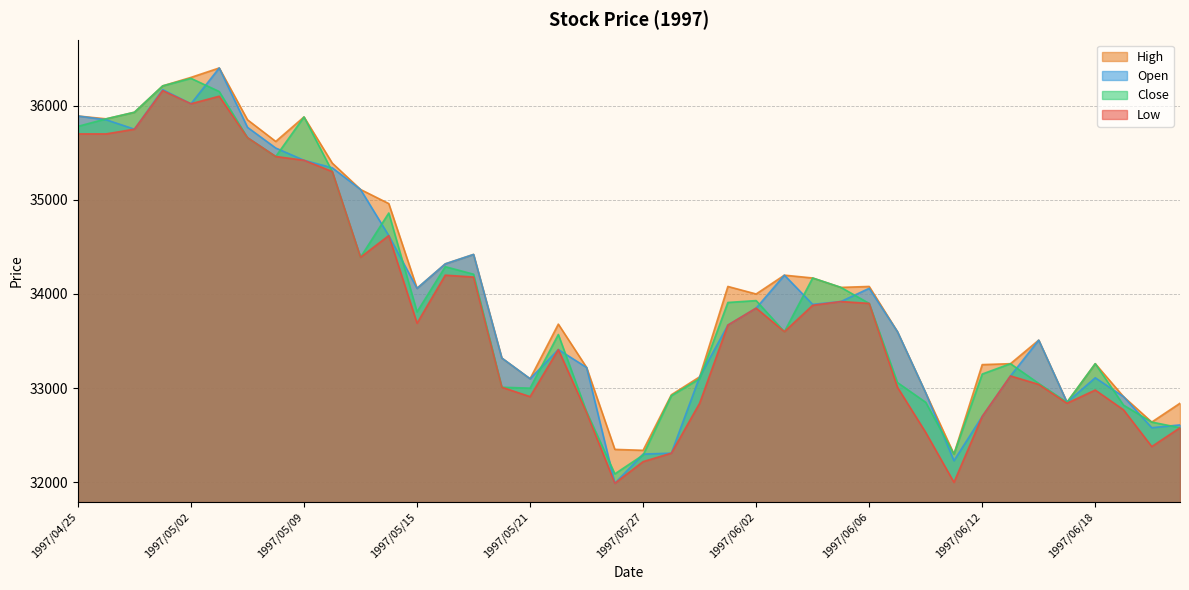

In High, how many points are lower than both neighbors (excluding endpoints)?

10